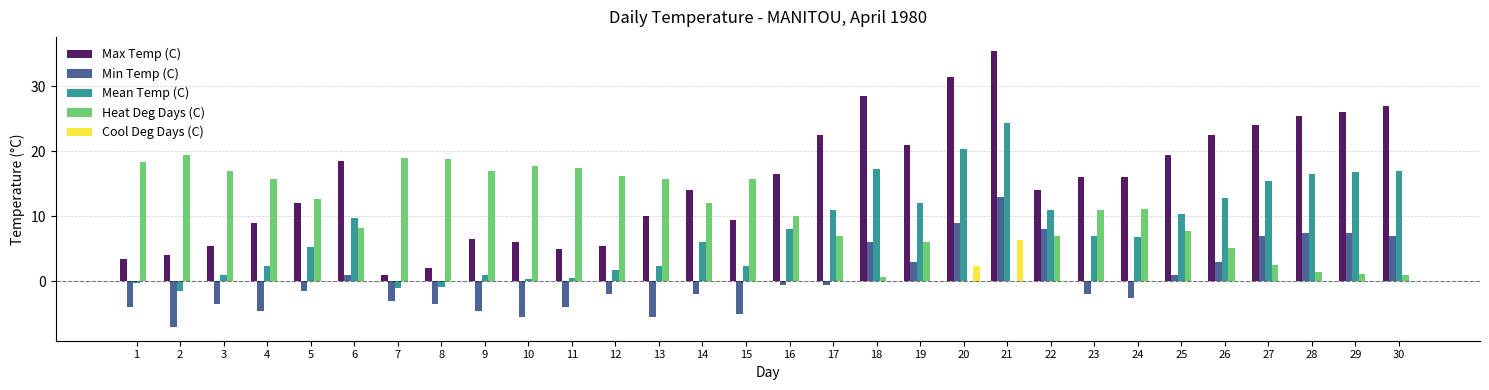

What is the maximum value for Heat Deg Days (C)?

19.5